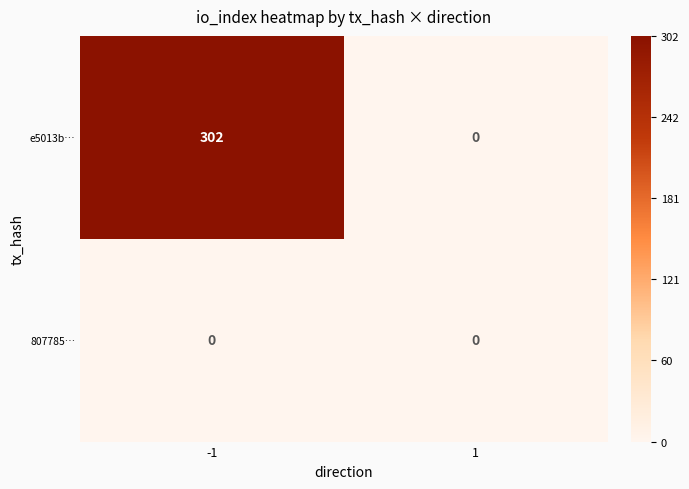

Reading left to right, list all the values displayed in this chart.

e5013b…: 302	0
807785…: 0	0